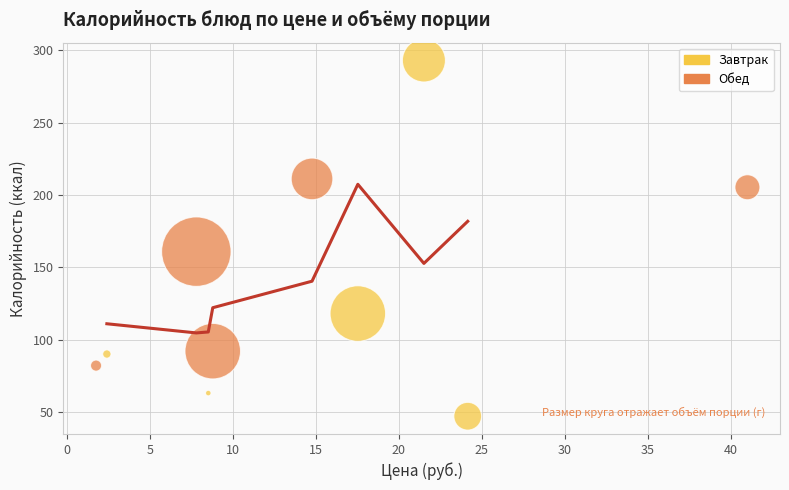

Which series contains the lowest Y value?

Завтрак